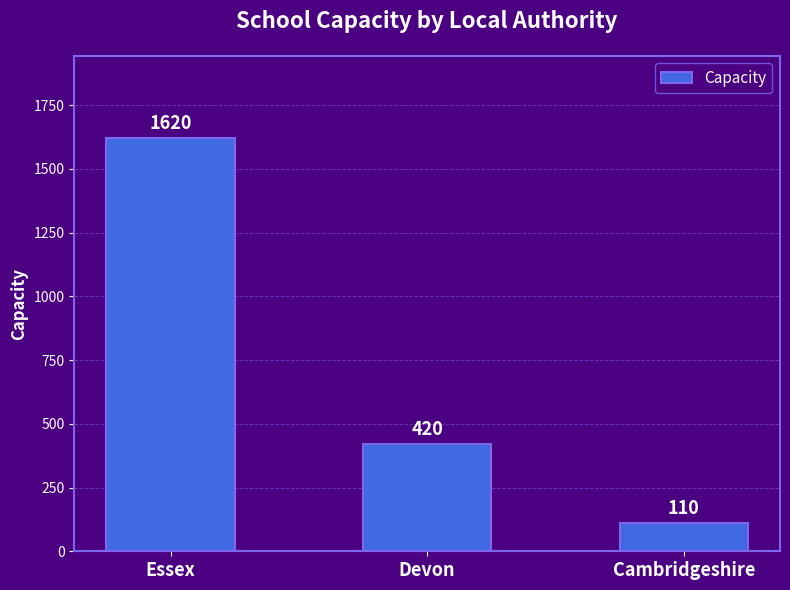

Which has a higher value, Devon or Essex?

Essex